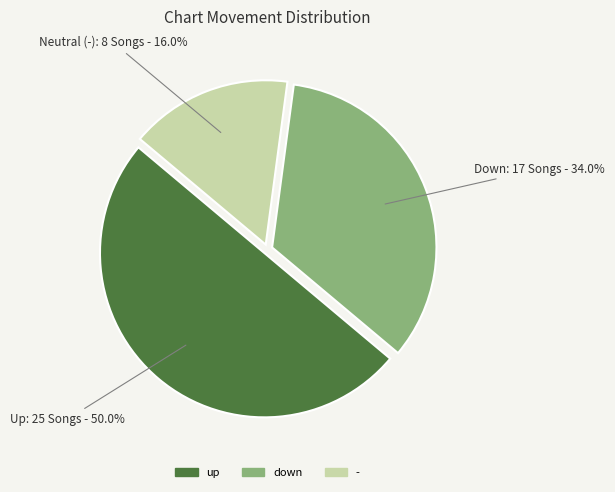

What percentage is the down slice, to the nearest percent?

34%